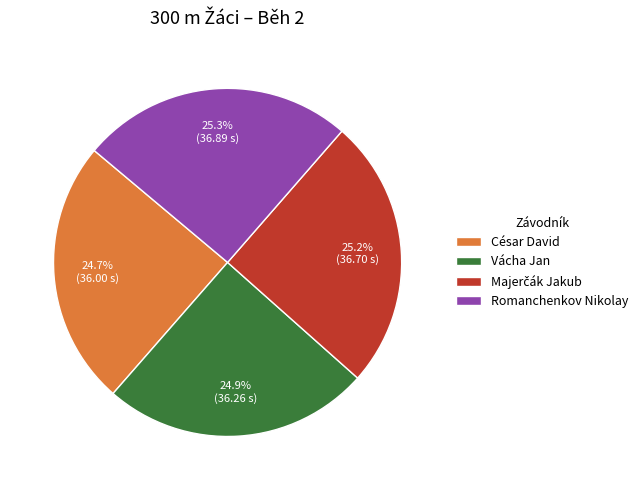

Does César David represent more than half of the total?

No